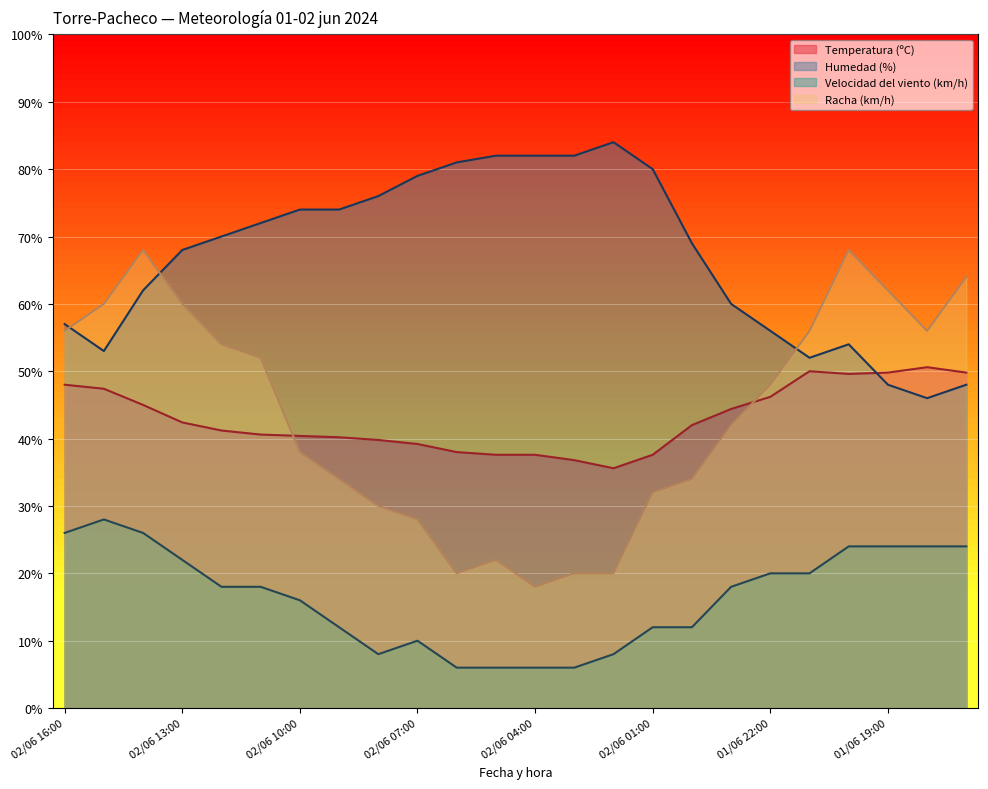

True or false: Racha (km/h) and Temperatura (ºC) intersect in this chart.

True